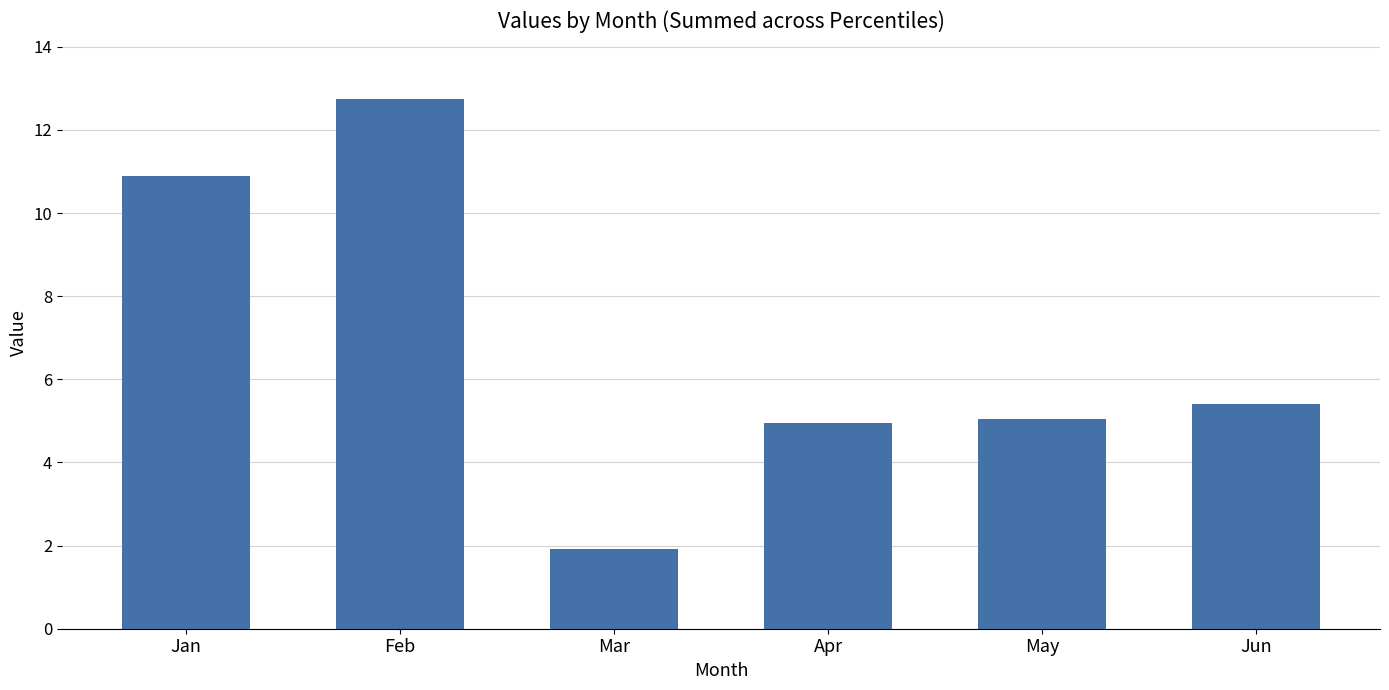

What is the approximate value at Jun?

5.4